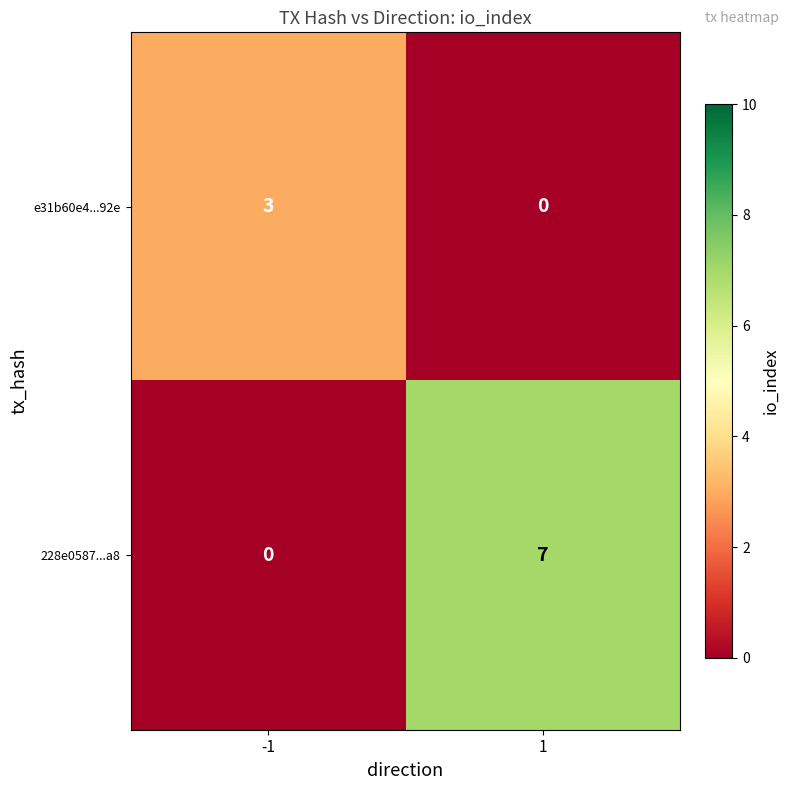

Reading left to right, transcribe all the data shown in this chart.

e31b60e4...92e: -1=3	1=0
228e0587...a8: -1=0	1=7